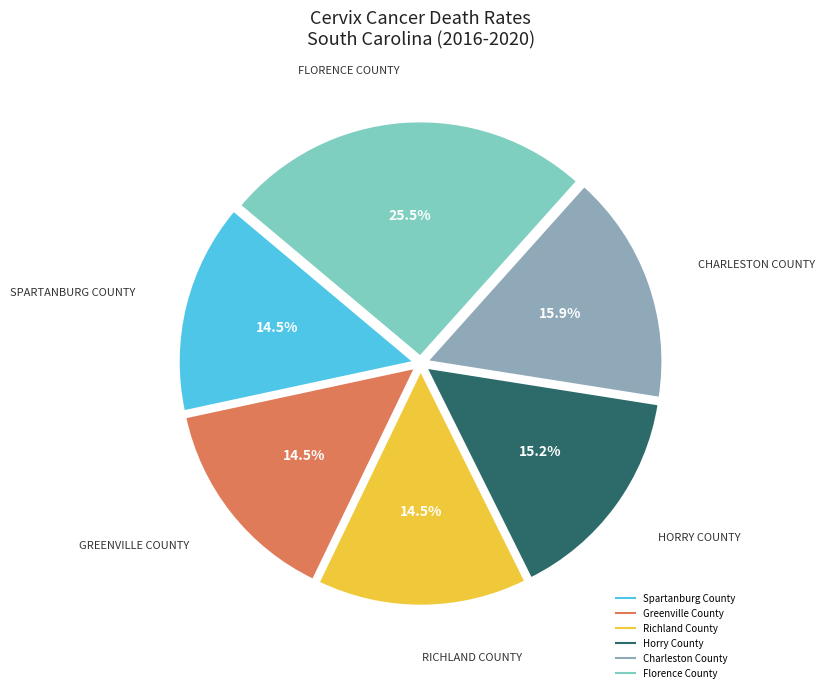

Is there a majority slice in this chart?

No